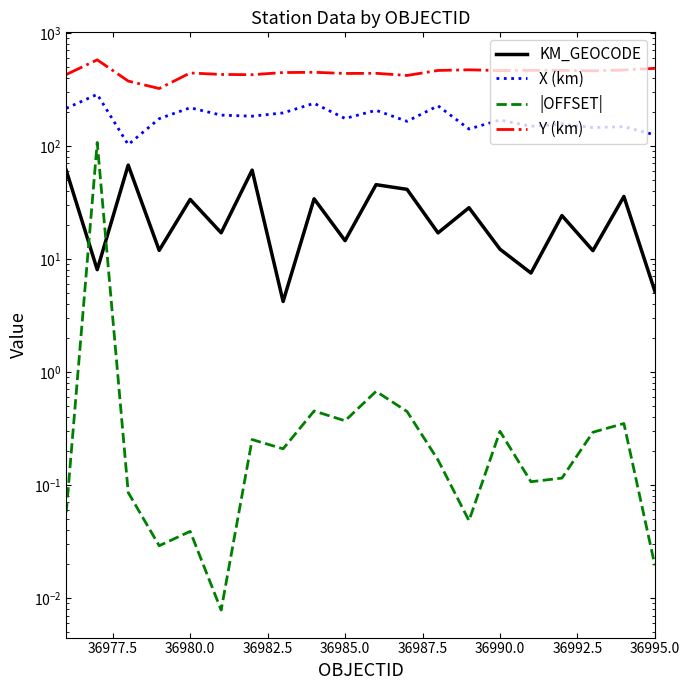

What is the value of the KM_GEOCODE point at the 2nd from the left?

8.0